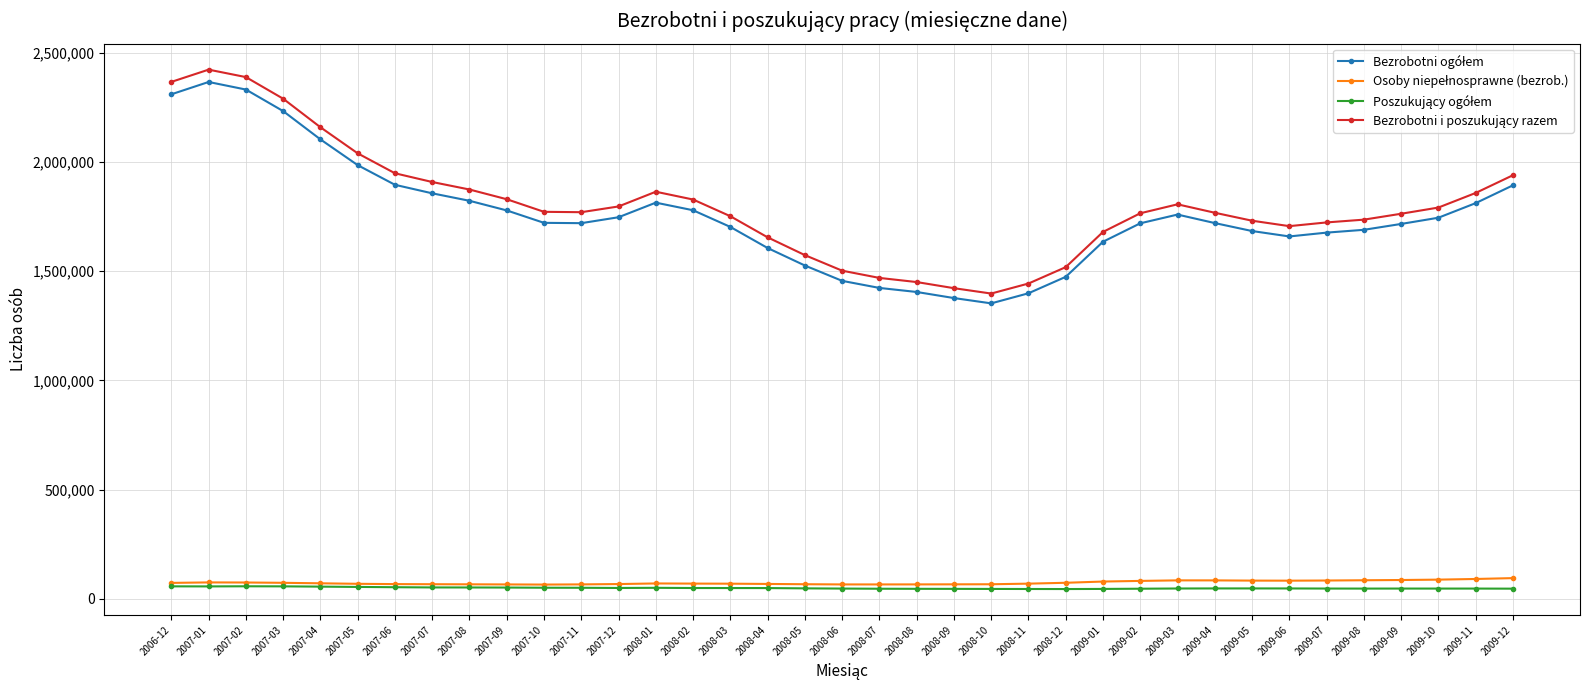

Is this an area chart (filled region under the line)?

No